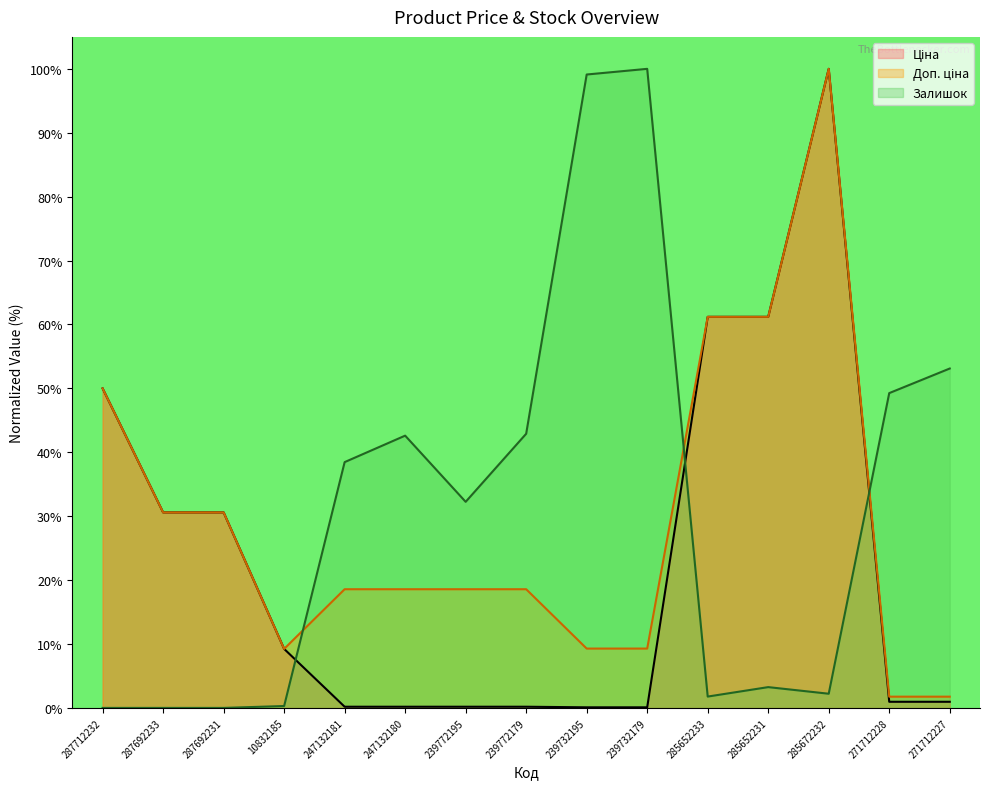

What are all the series names shown in the legend?

Ціна, Доп. ціна, Залишок